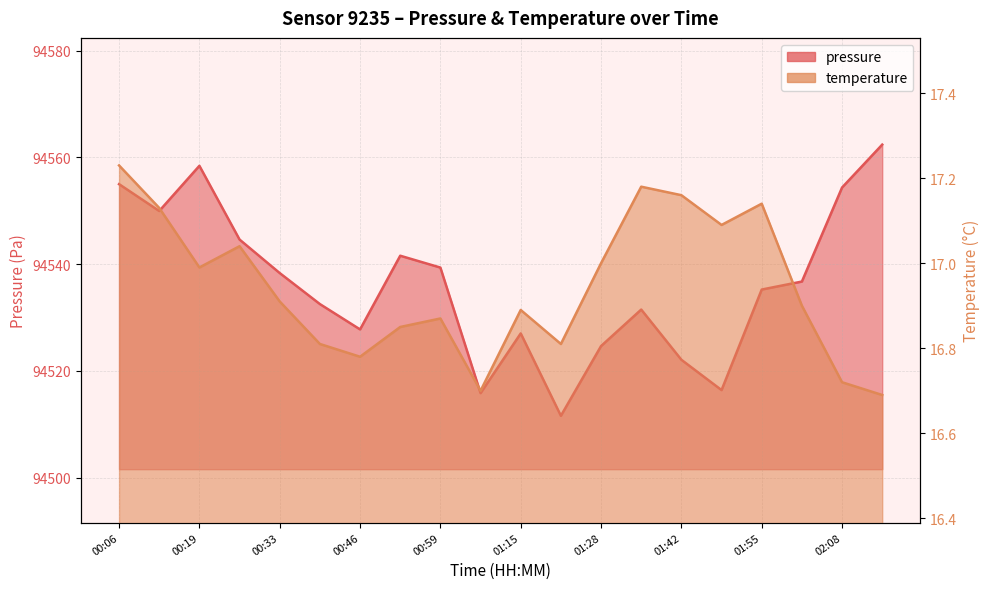

How many lines are shown in the chart?

2